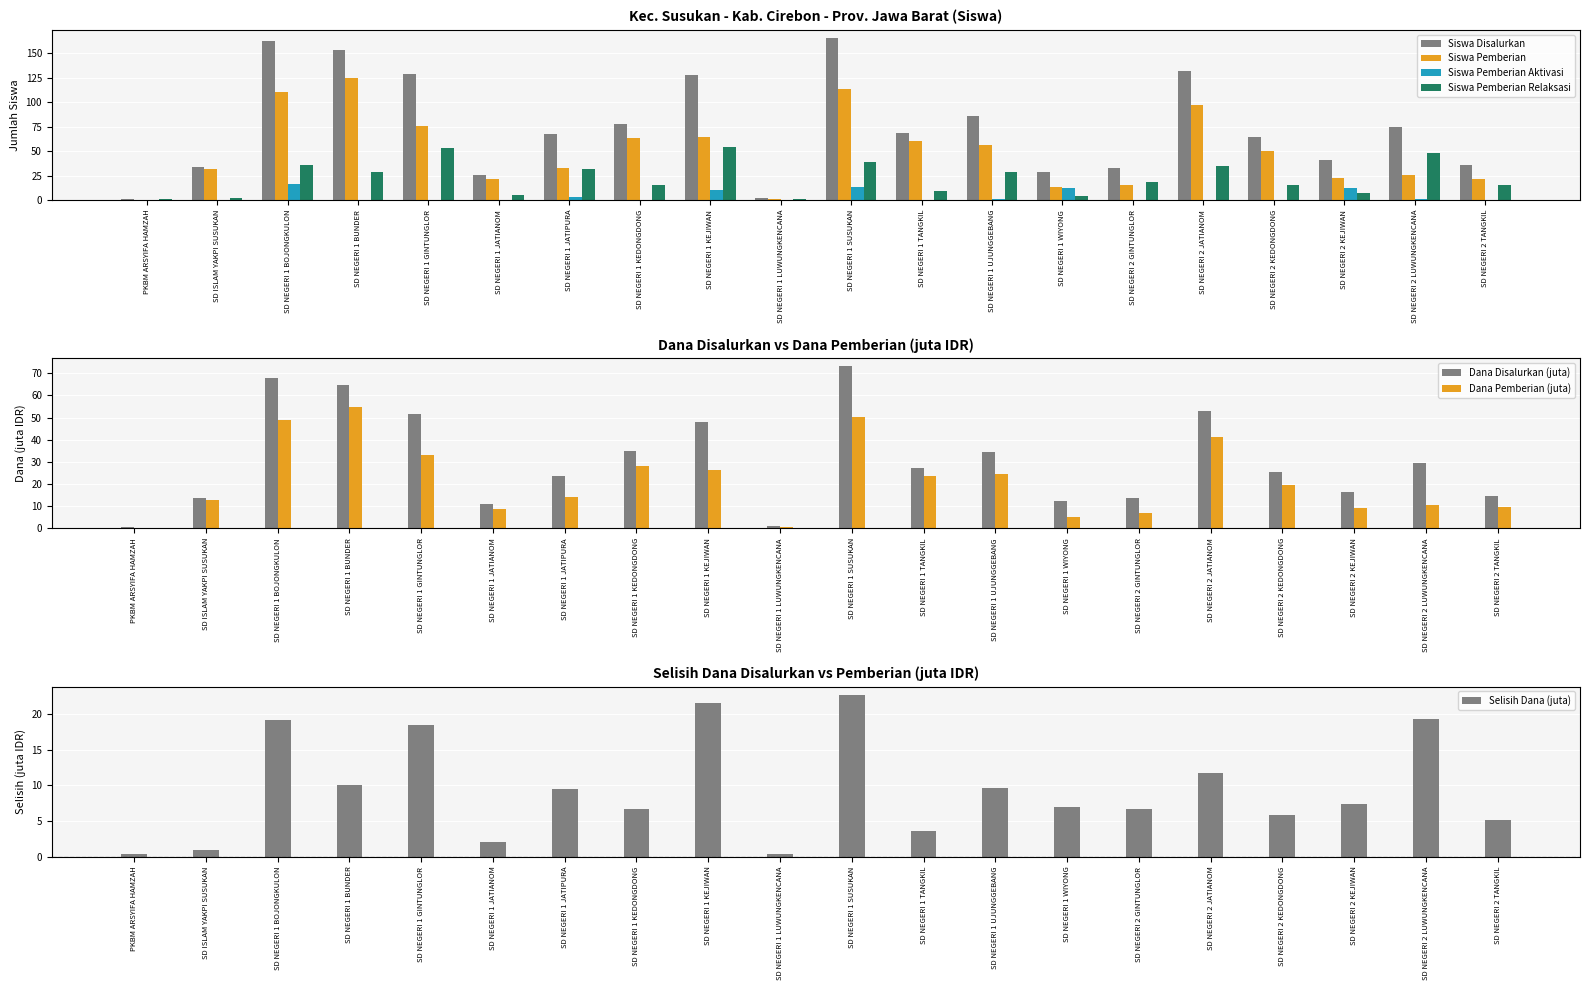

What is the label of the 5th bar from the left?

SD NEGERI 1 GINTUNGLOR